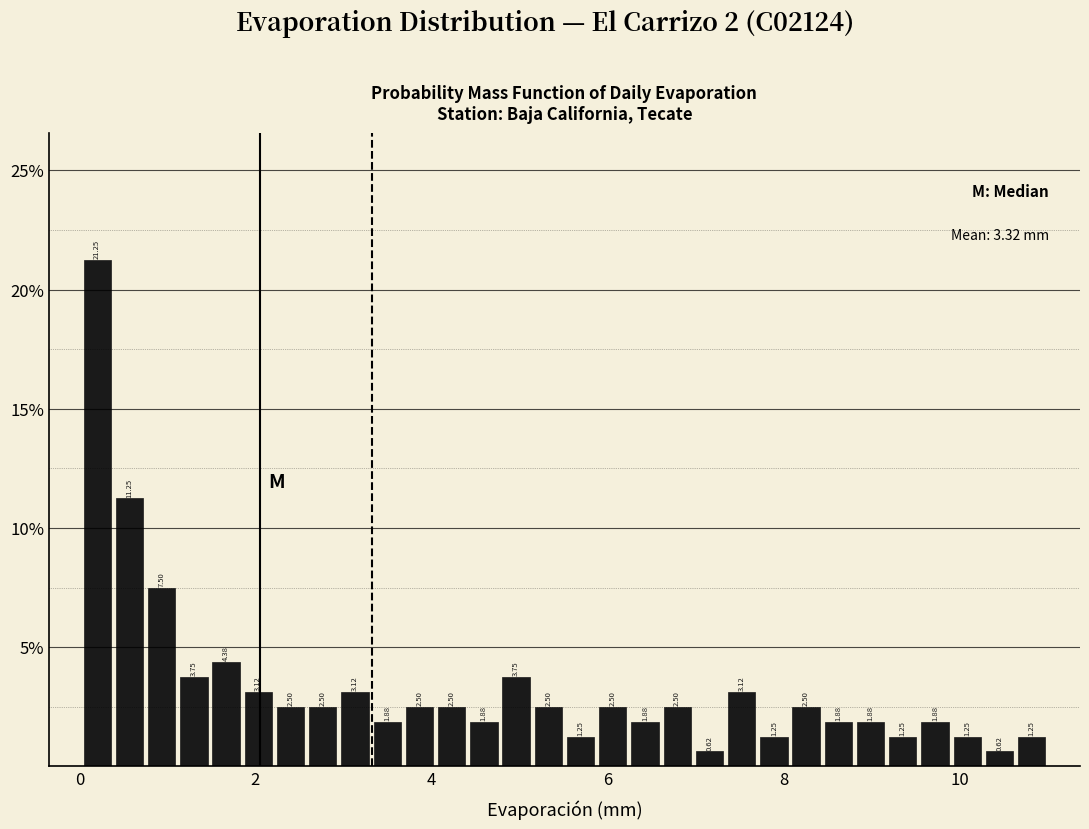

Read against the x-axis, roughly where is the centre of the tallest bar?

0.2